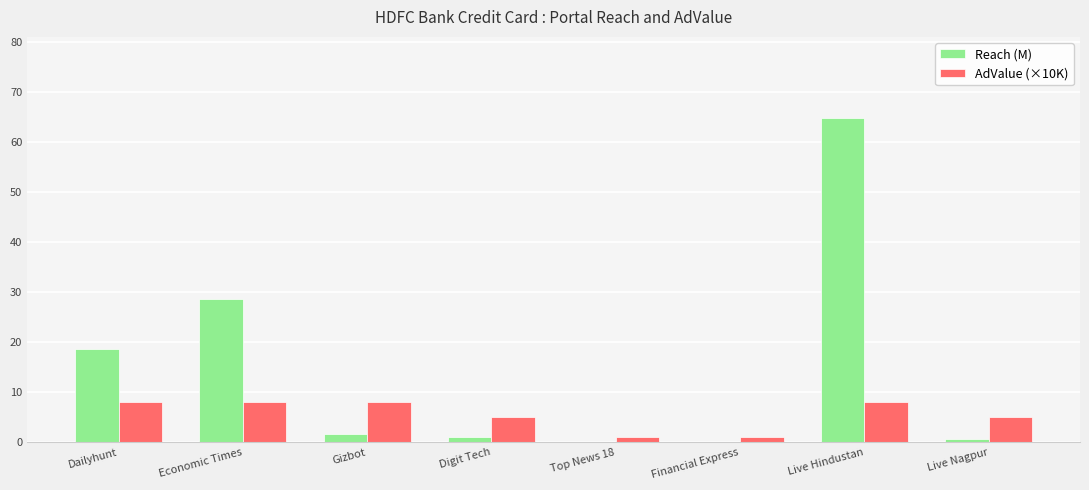

Is the value of Reach (M) at Dailyhunt greater than the value of AdValue (×10K) at Economic Times?

Yes